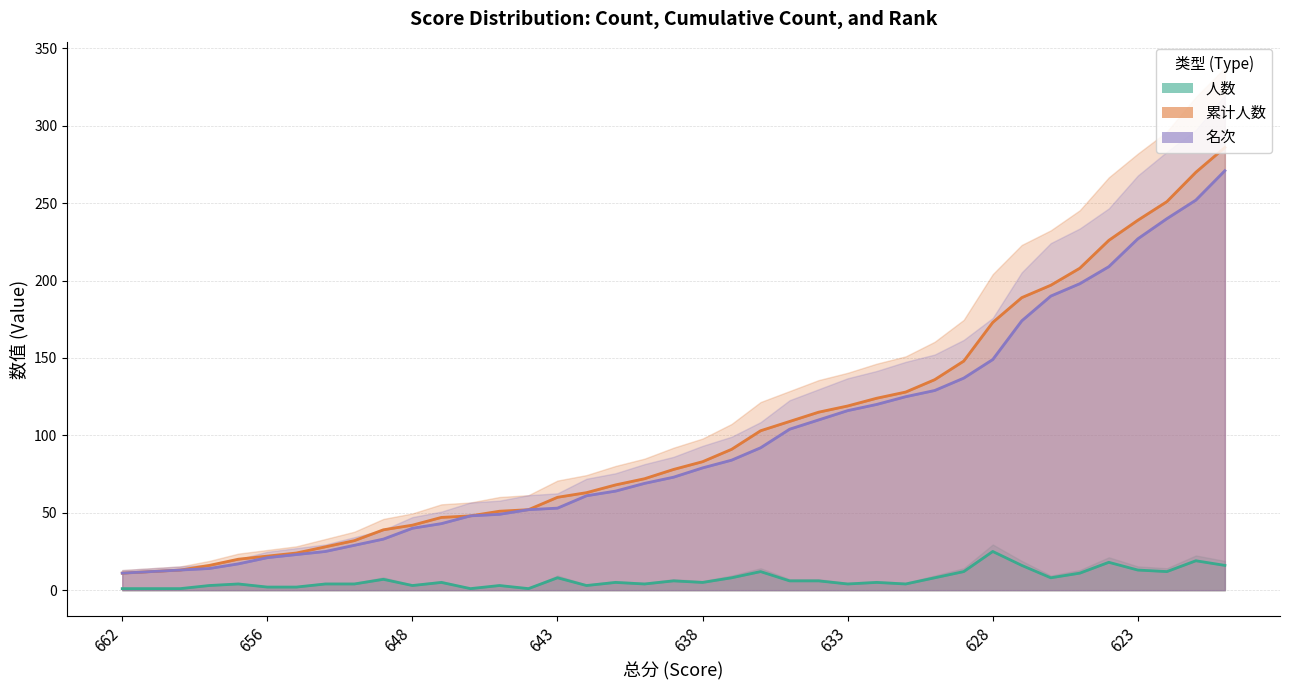

Which has a higher value, 640 or 656?

640